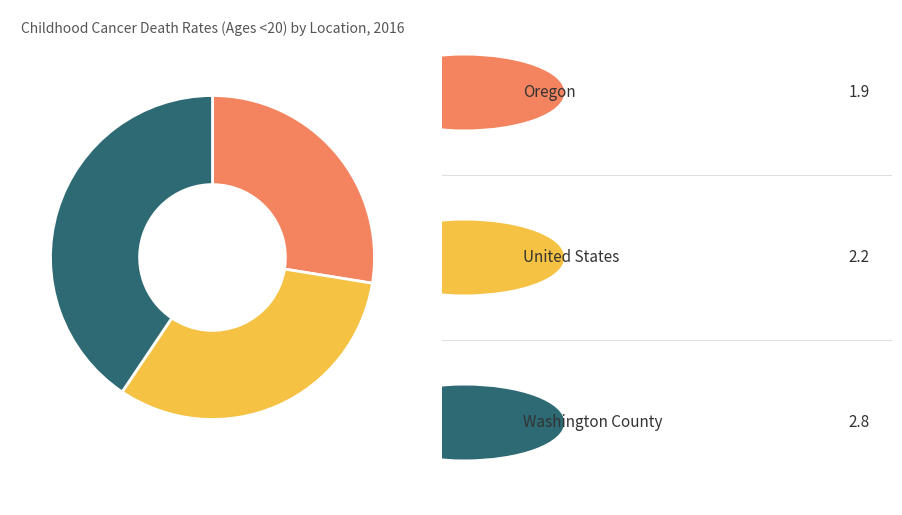

Does any single category account for the majority?

No